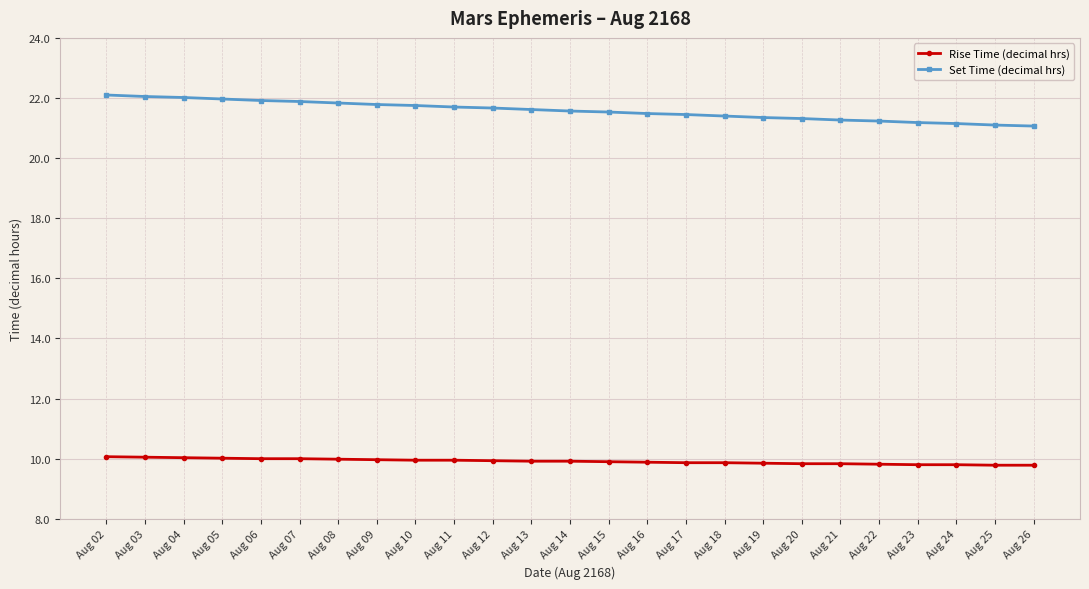

What is the difference between the highest and lowest values at Aug 06?

11.9